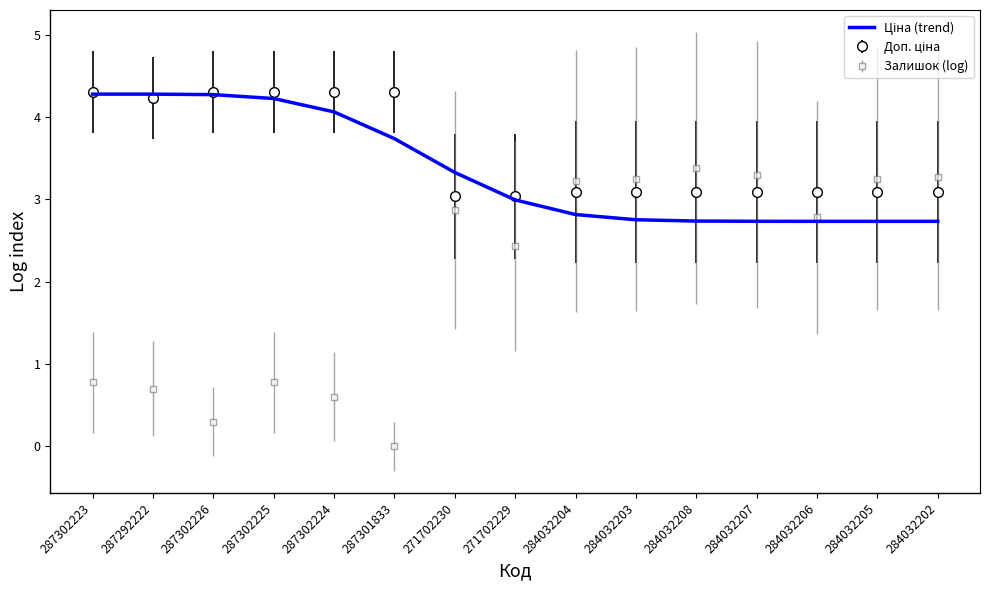

Which category has the lowest value across all series?

287301833